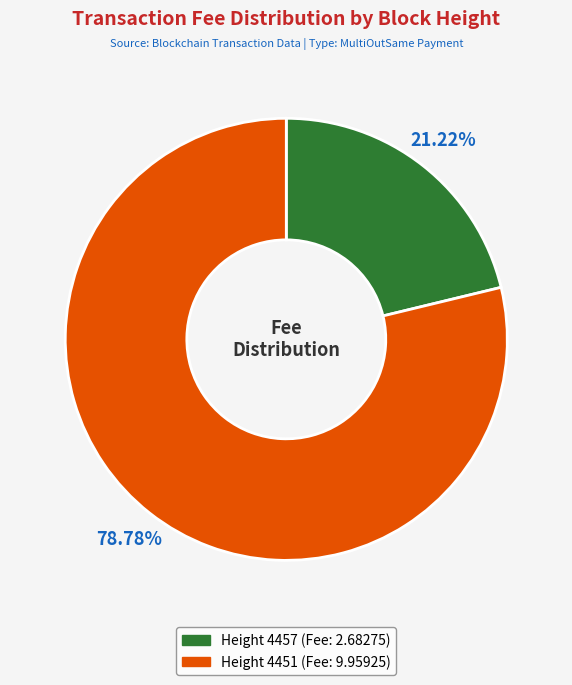

Is there any slice that represents more than half of the pie?

Yes